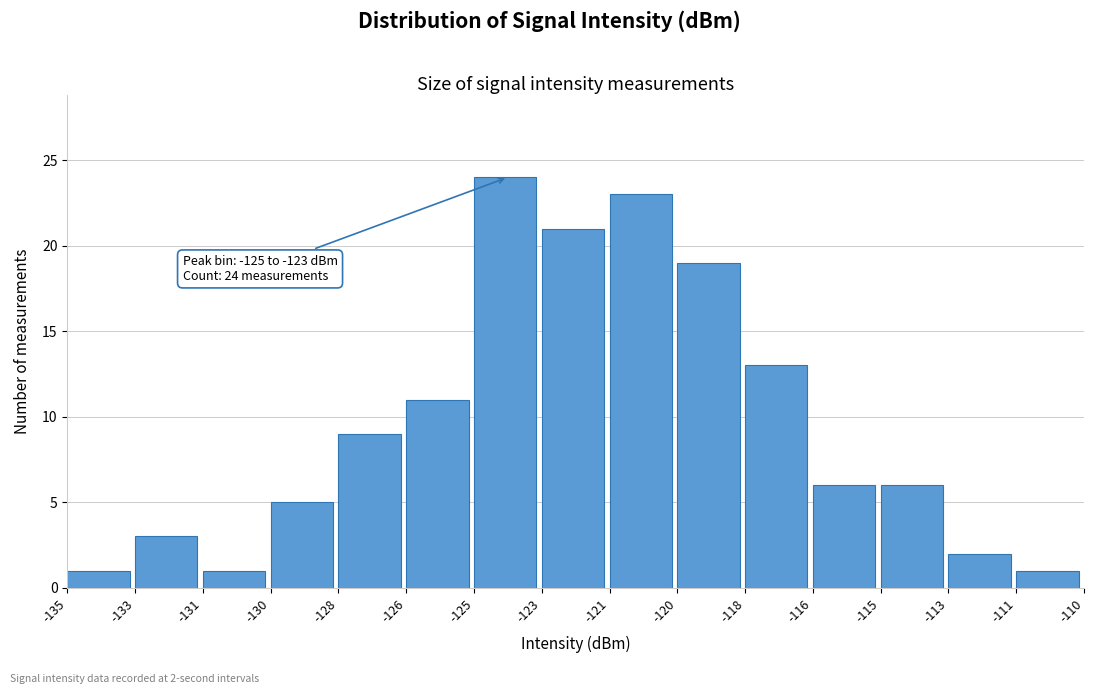

Reading left to right, list all the values displayed in this chart.

-135=1	-133=3	-131=1	-130=5	-128=9	-126=11	-125=24	-123=21	-121=23	-120=19	-118=13	-116=6	-115=6	-113=2	-111=1